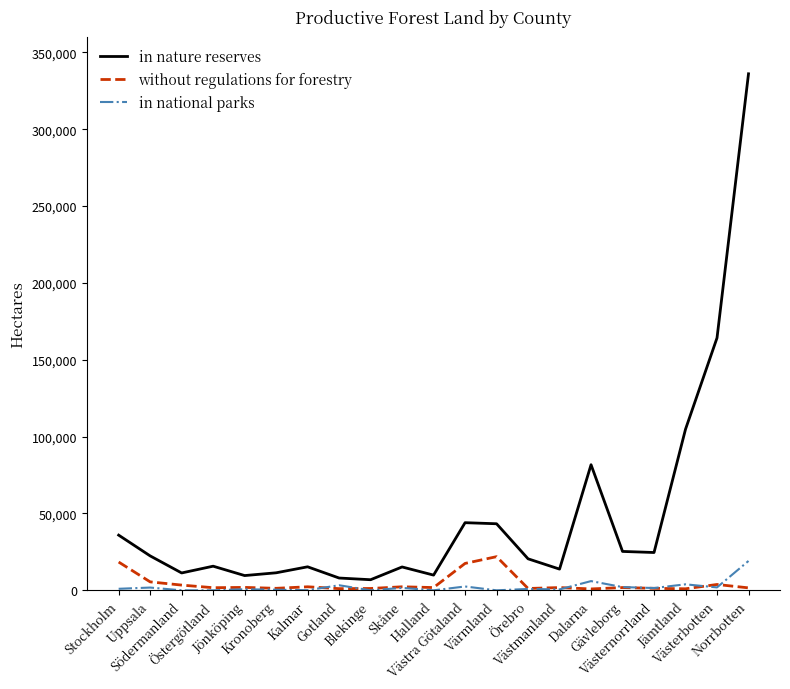

True or false: in nature reserves and in national parks intersect in this chart.

False